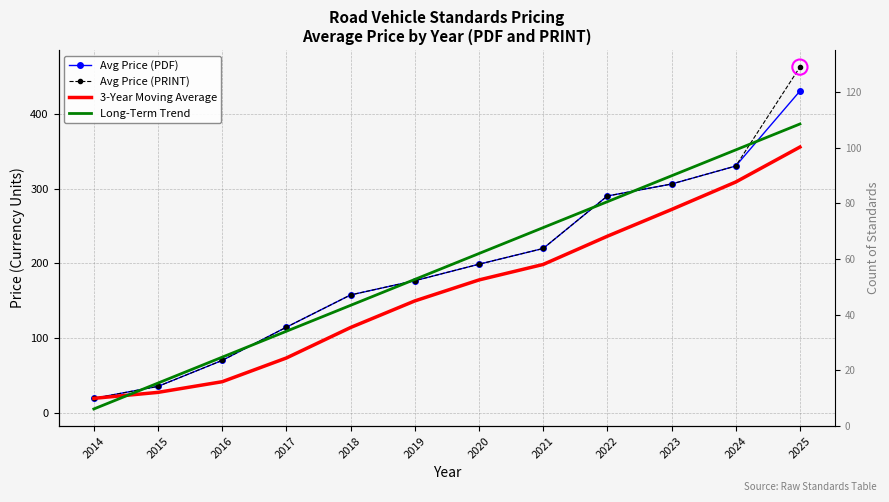

At how many categories does at least one series exceed 299?

3